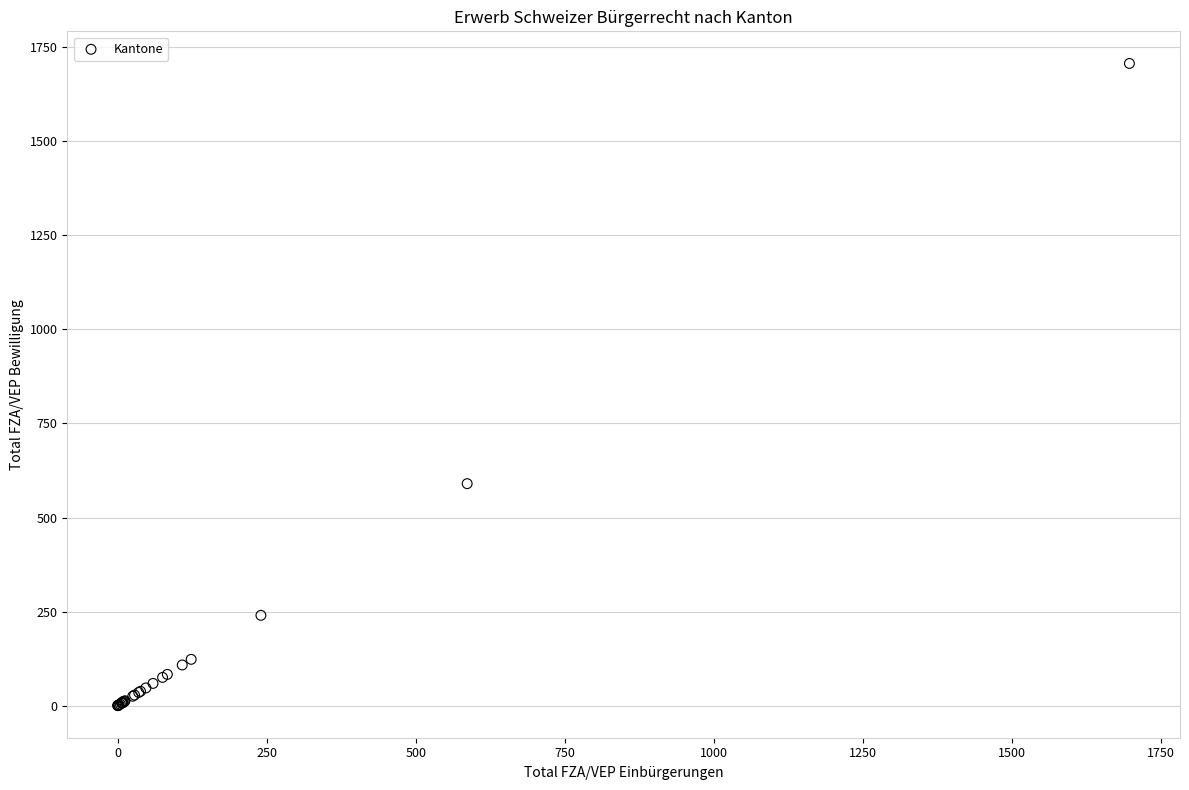

What Y value in the scatter plot is closest to 853?

590